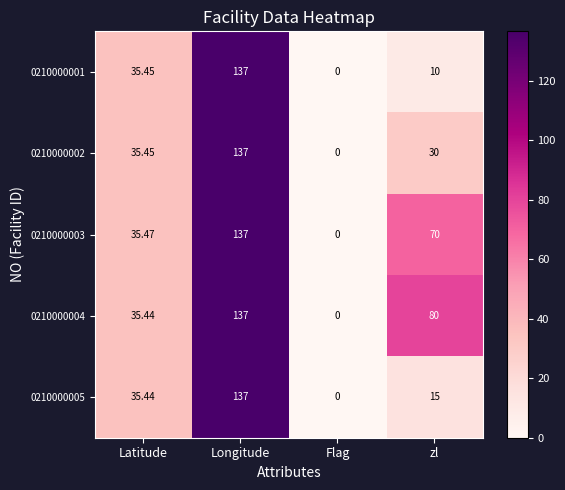

Which category has the highest value across all series?

Longitude